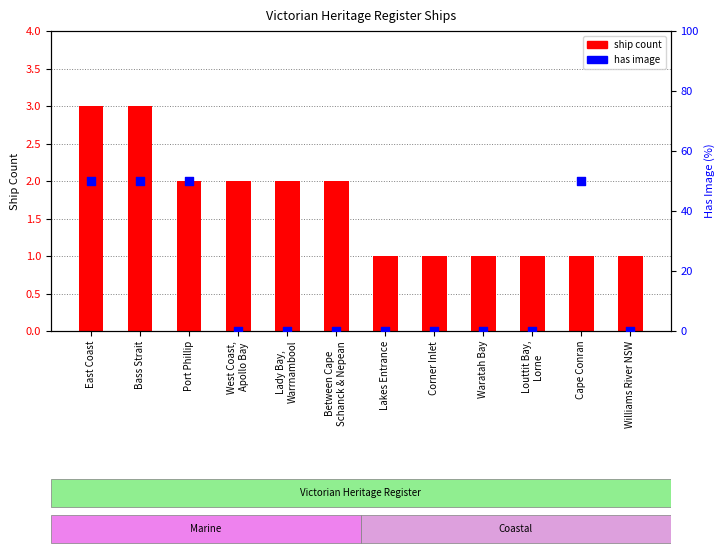

Is the value of has image (50=yes, 0=no) at West Coast,
Apollo Bay greater than the value of ship count at Cape Conran?

No